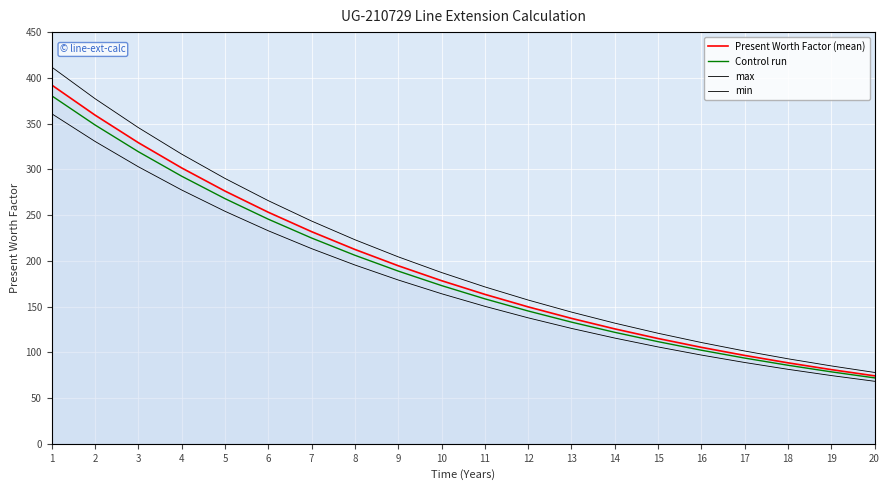

What is the value of the min point at the 3rd from the left?

302.8